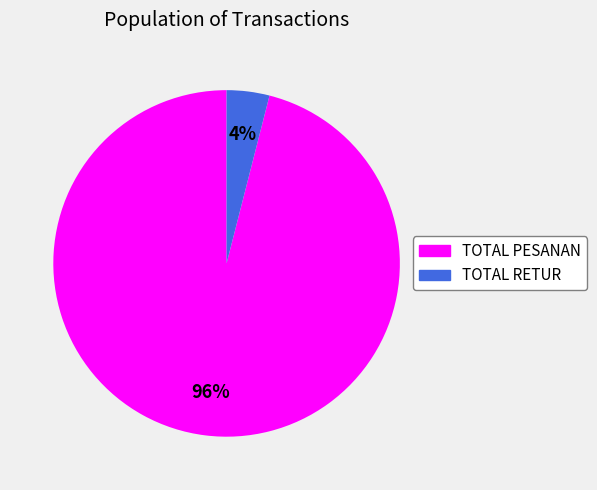

Which category has the smallest portion of the pie?

TOTAL RETUR